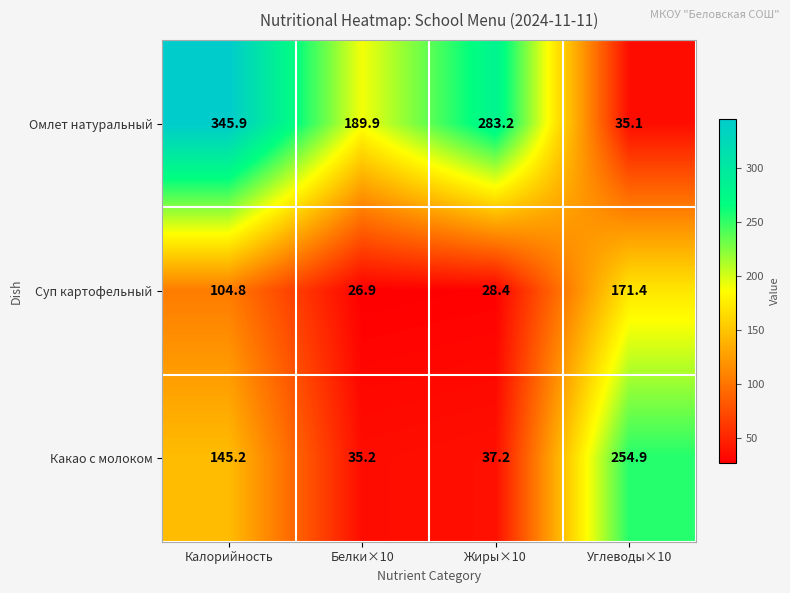

How many categories are shown in the chart?

4